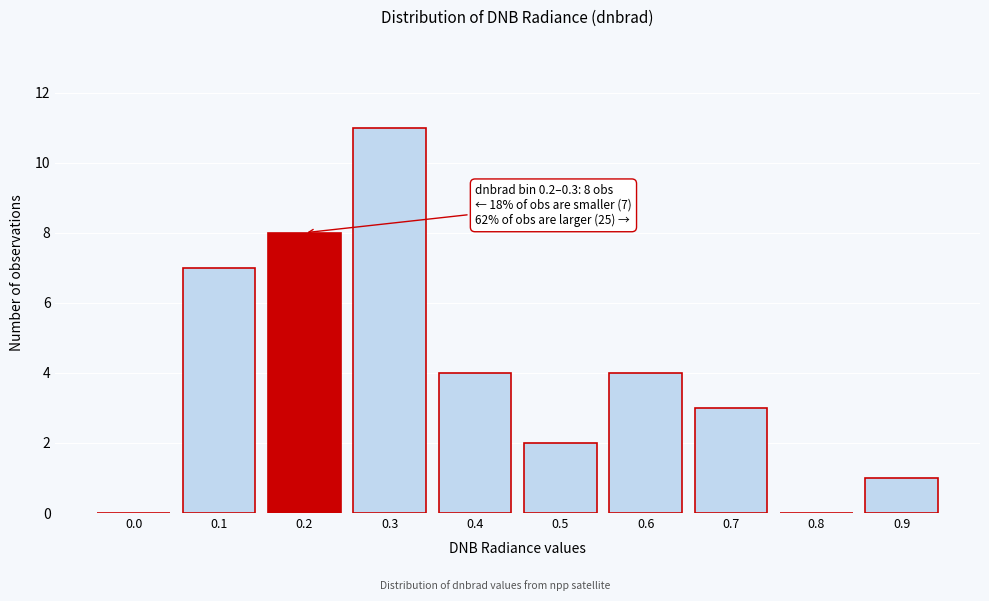

Reading right to left, list all the values displayed in this chart.

0.9=1	0.8=0	0.7=3	0.6=4	0.5=2	0.4=4	0.3=11	0.2=8	0.1=7	0.0=0